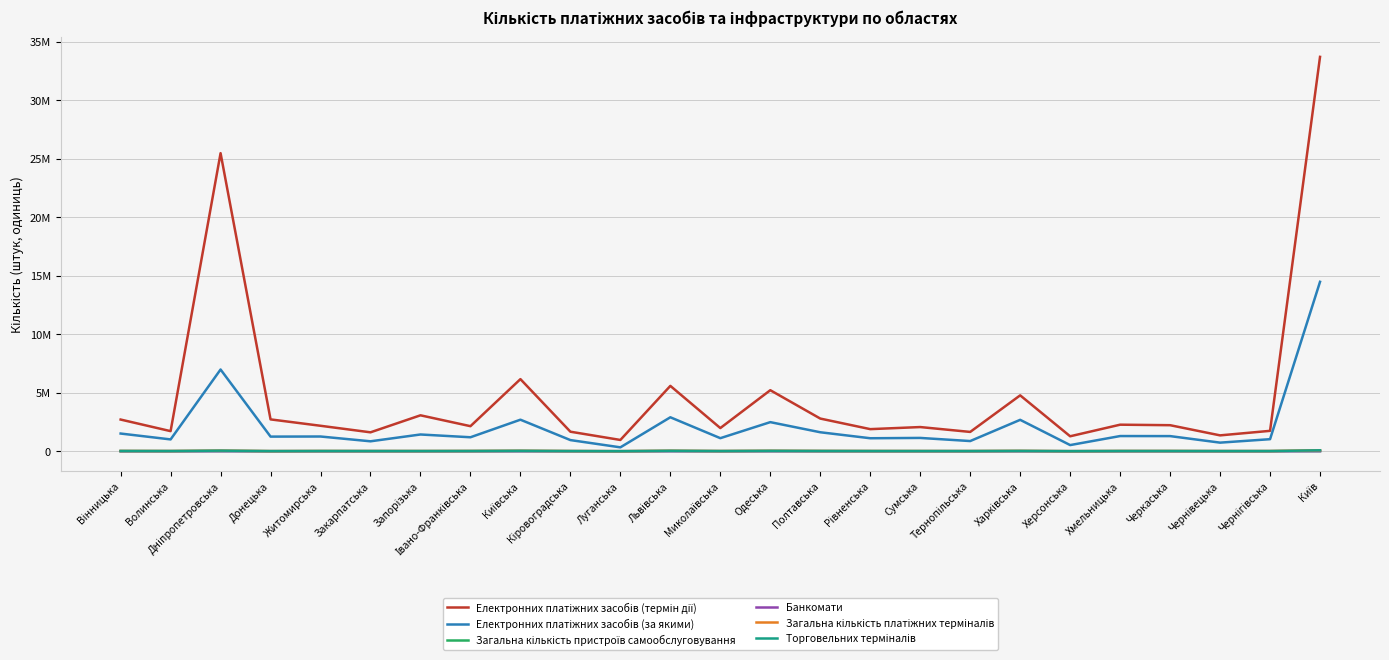

Is this an area chart (filled region under the line)?

No